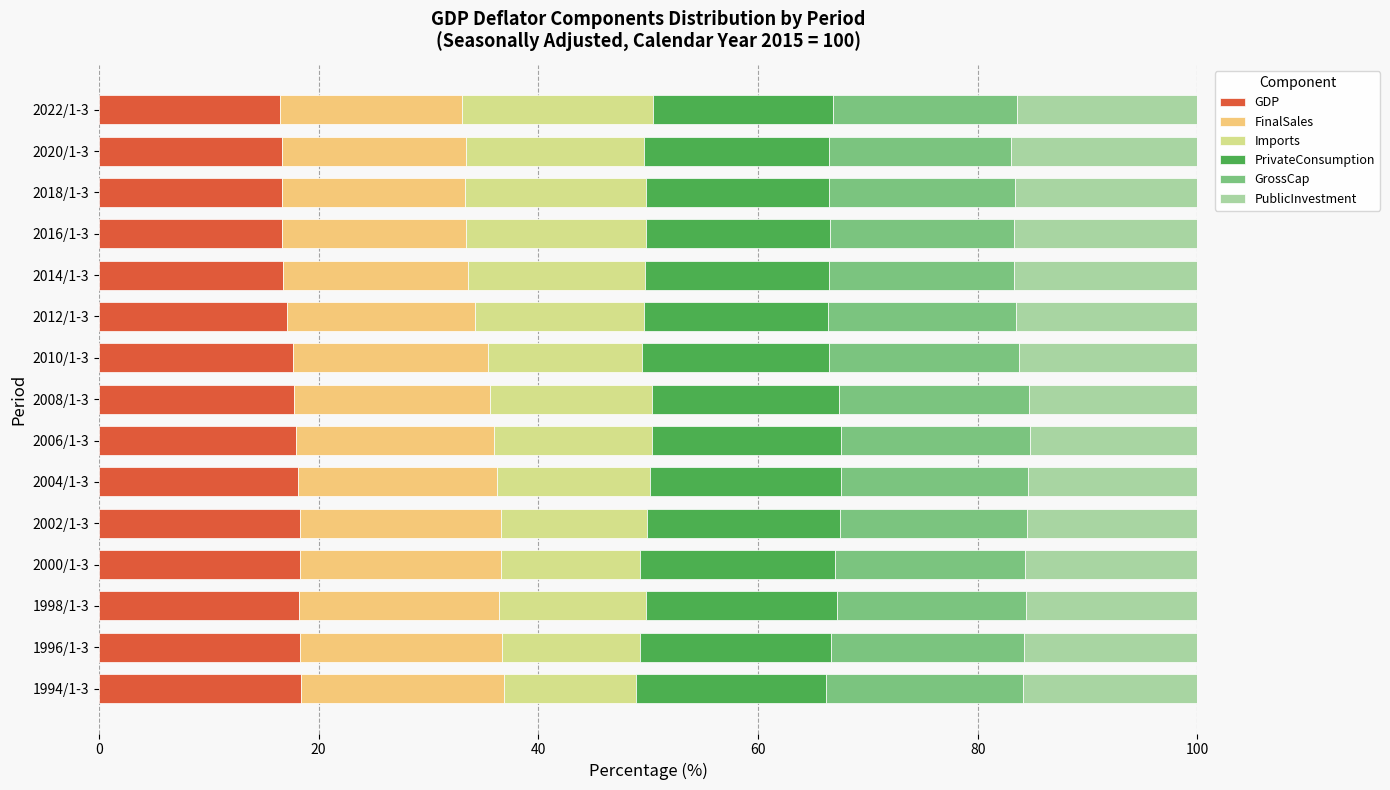

How many categories are shown in the chart?

15